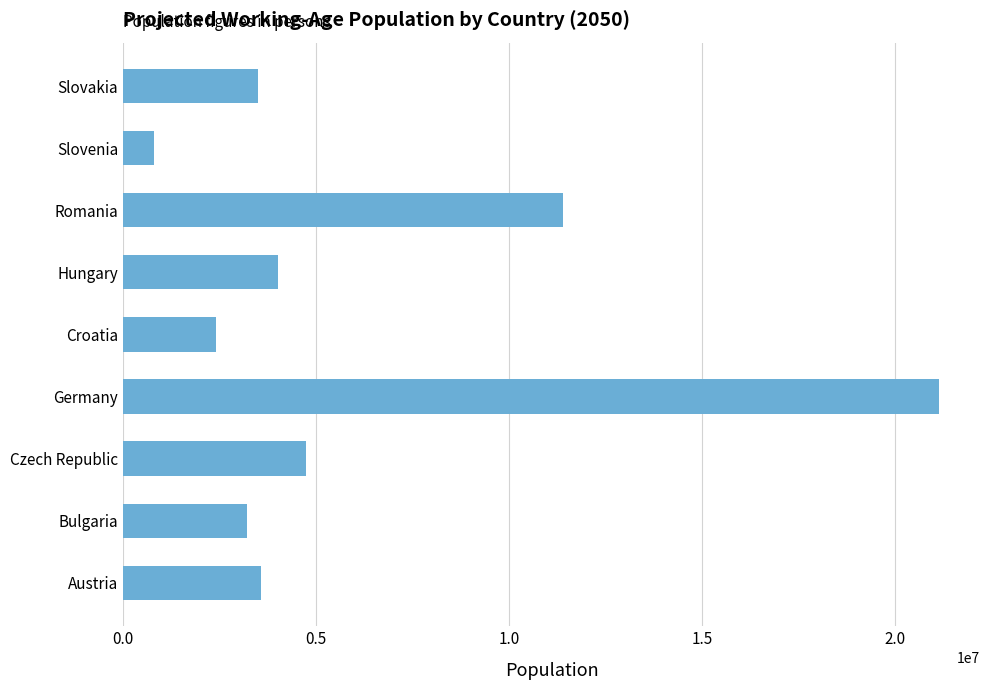

Which has a higher value, Hungary or Czech Republic?

Czech Republic